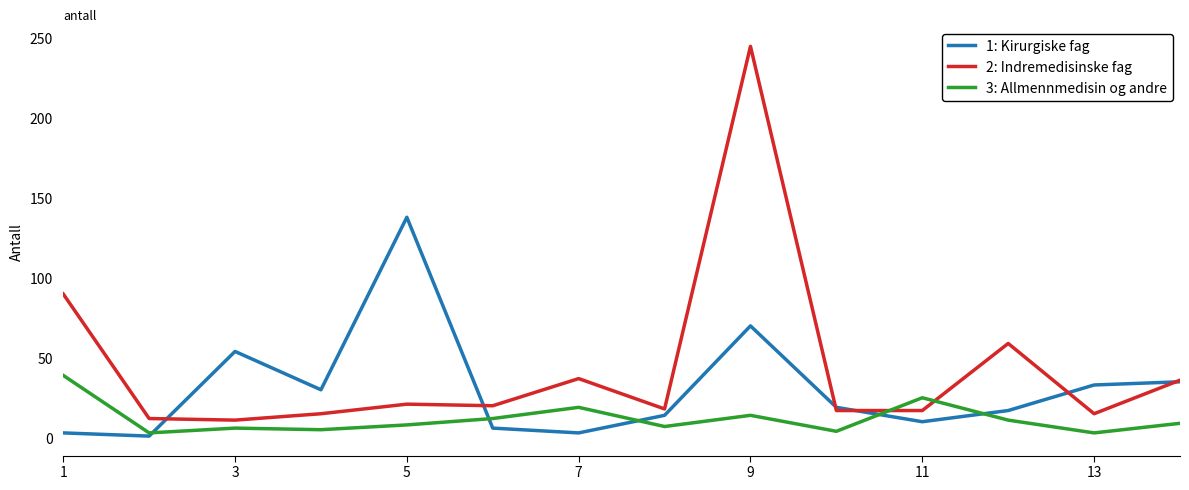

After their last crossing, which series has the higher values: 2: Indremedisinske fag or 3: Allmennmedisin og andre?

2: Indremedisinske fag